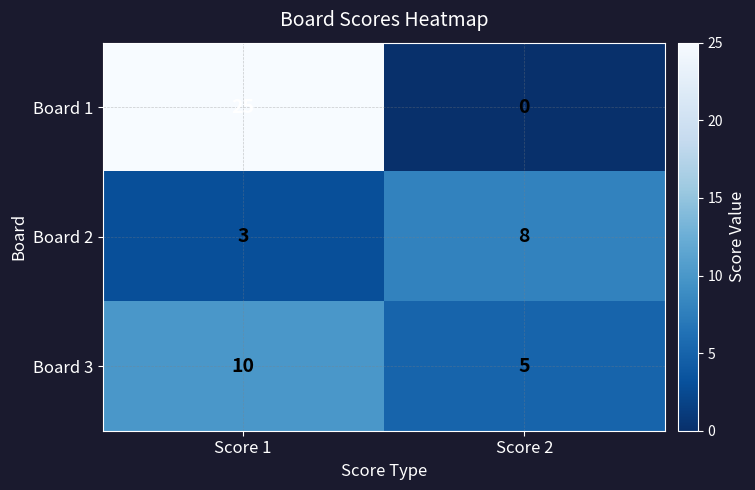

At how many categories does at least one series exceed 17?

1